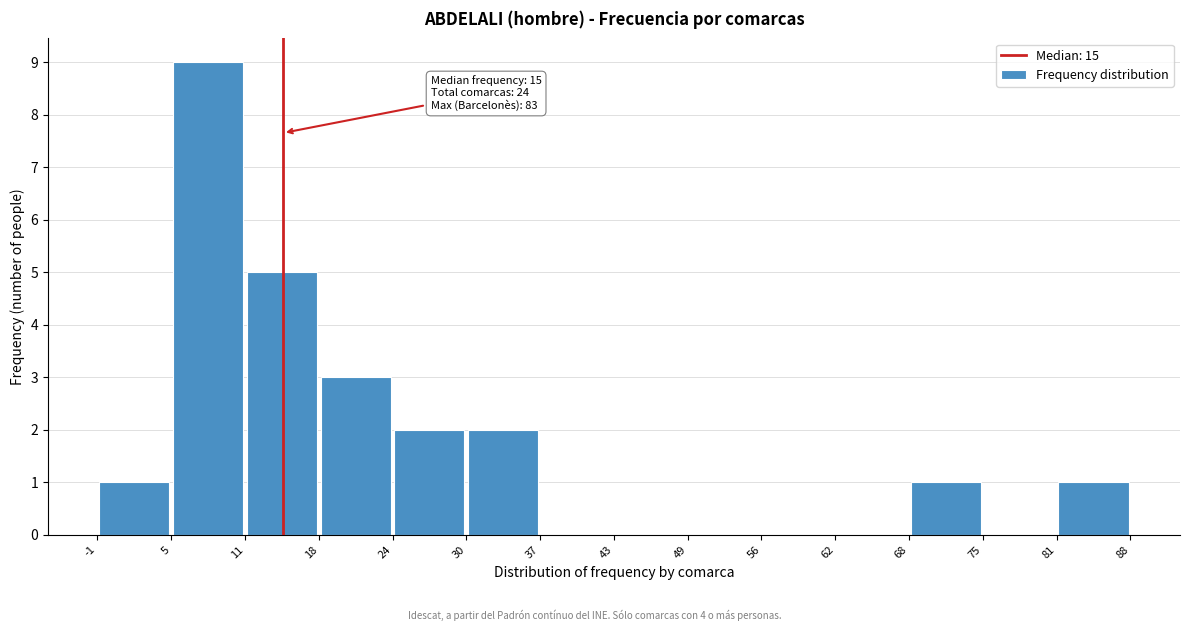

Over which range of the x-axis is the bar tallest?

5 to 11